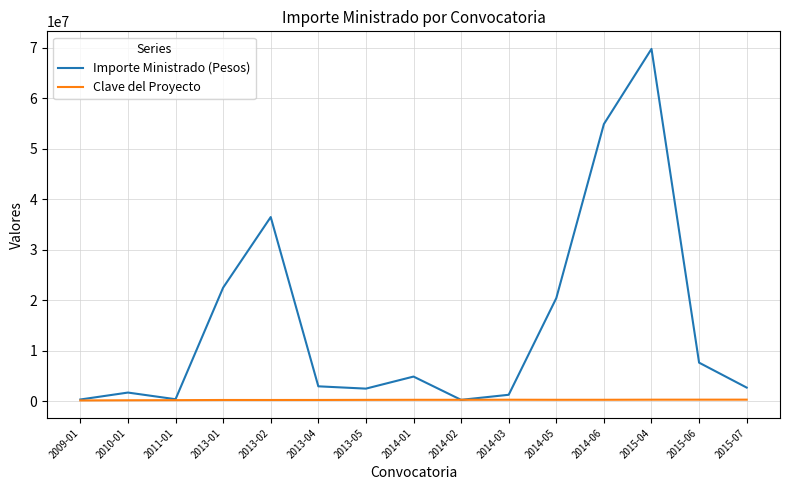

At which label is Importe Ministrado (Pesos) closest to 34993804?

2013-02